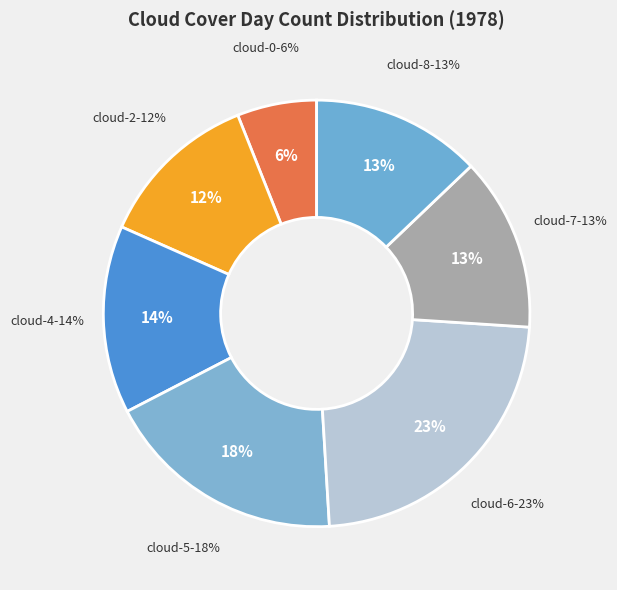

To the nearest percent, what is the difference between the largest and smallest slice percentages?

17%